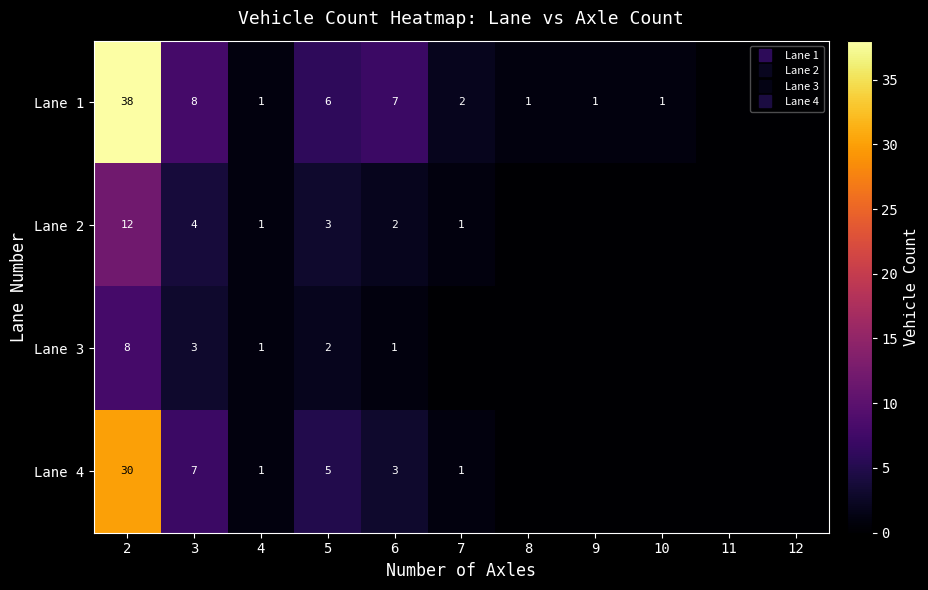

Which series has the widest spread of values?

Lane 1